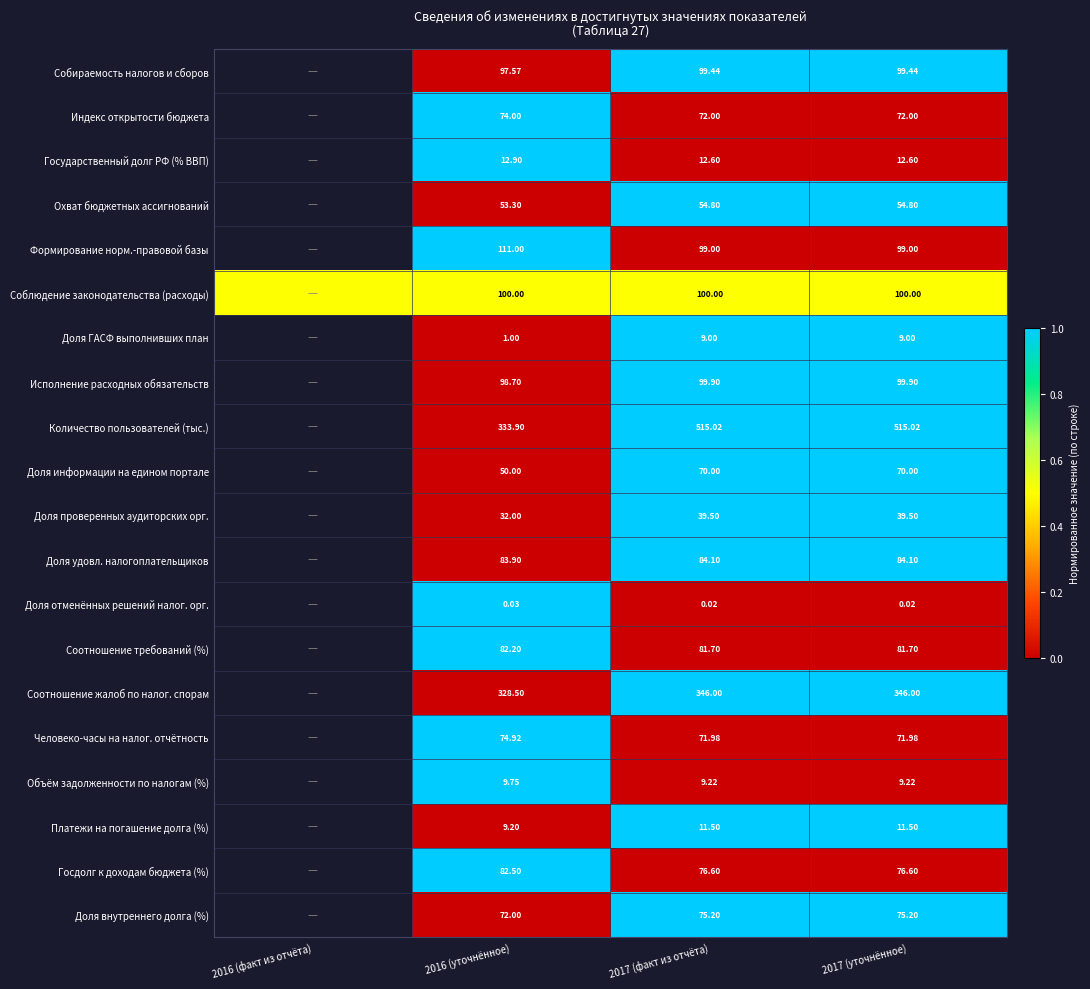

Rank the series at 2017 (уточнённое) from highest to lowest value.

Количество пользователей (тыс.), Соотношение жалоб по налог. спорам, Соблюдение законодательства (расходы), Исполнение расходных обязательств, Собираемость налогов и сборов, Формирование норм.-правовой базы, Доля удовл. налогоплательщиков, Соотношение требований (%), Госдолг к доходам бюджета (%), Доля внутреннего долга (%), Индекс открытости бюджета, Человеко-часы на налог. отчётность, Доля информации на едином портале, Охват бюджетных ассигнований, Доля проверенных аудиторских орг., Государственный долг РФ (% ВВП), Платежи на погашение долга (%), Объём задолженности по налогам (%), Доля ГАСФ выполнивших план, Доля отменённых решений налог. орг.